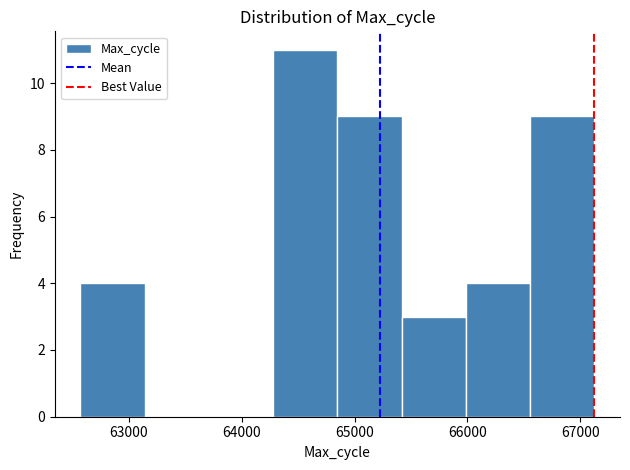

Reading left to right, list every bar in this chart as the range it spans on the x-axis followed by its height. Neither the bar edges nor the heights are printed on the chart, so give them approximately, as read against the axes.

62600 to 63100: 4
63100 to 63700: 0
63700 to 64300: 0
64300 to 64800: 11
64800 to 65400: 9
65400 to 66000: 3
66000 to 66600: 4
66600 to 67100: 9